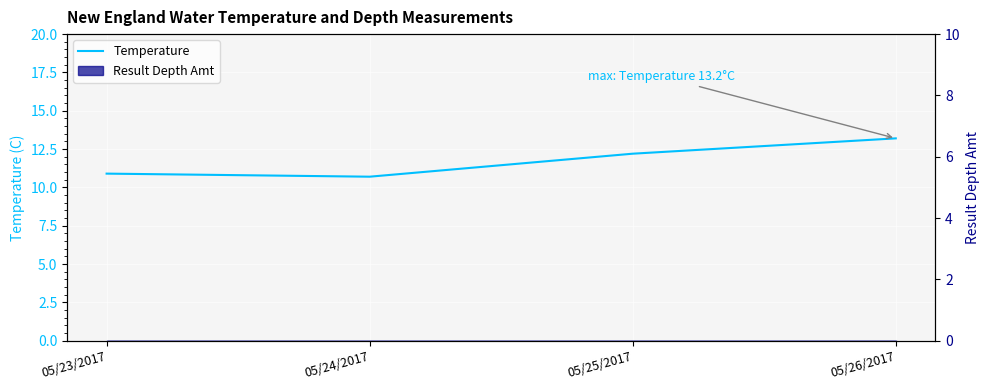

What is the label of the 3rd point from the right?

05/24/2017